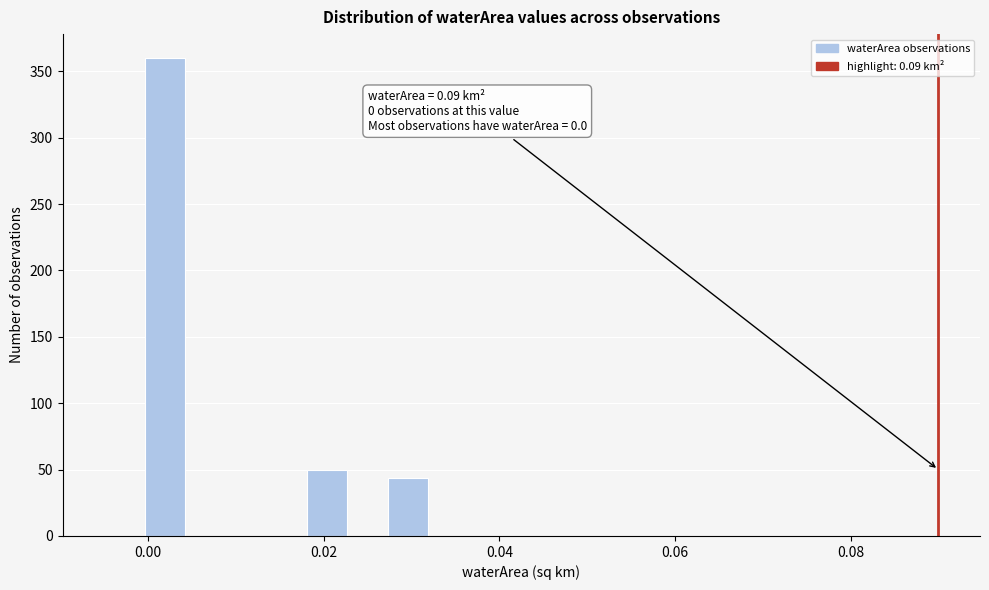

Read against the x-axis, roughly where is the centre of the tallest bar?

0.002